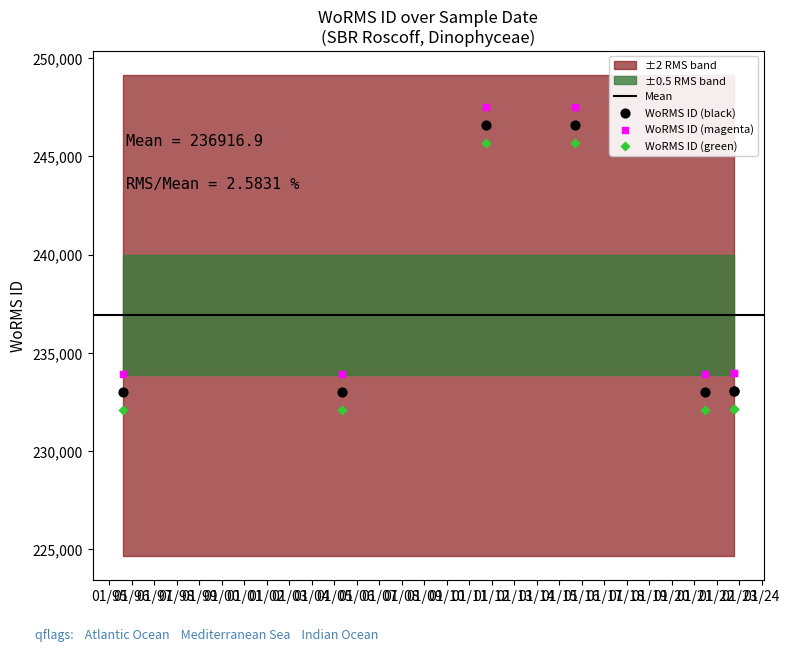

What is the X range (max minus min) for the scatter plot?

9907.0